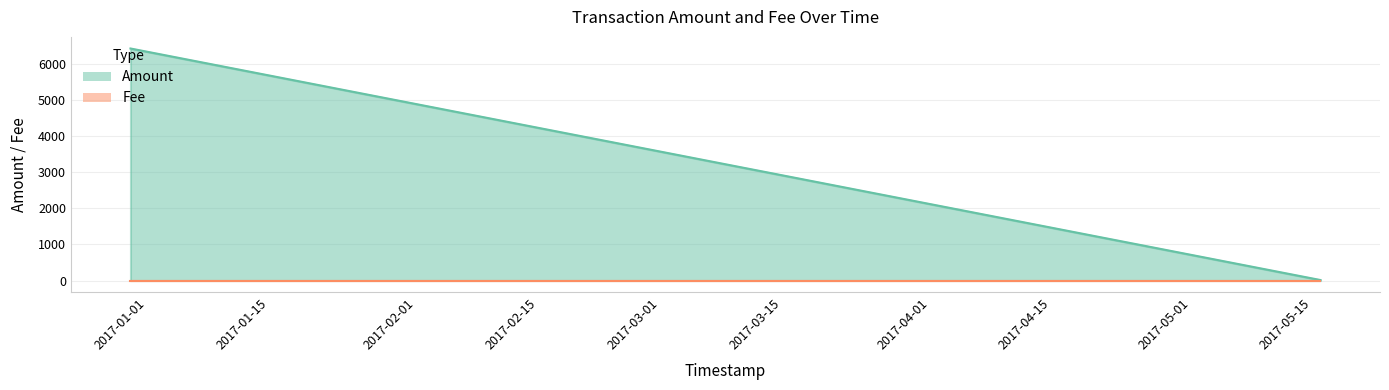

What is the change in value from 2017-05-15 21:31:35 to 2017-05-15 21:18:54?

-1